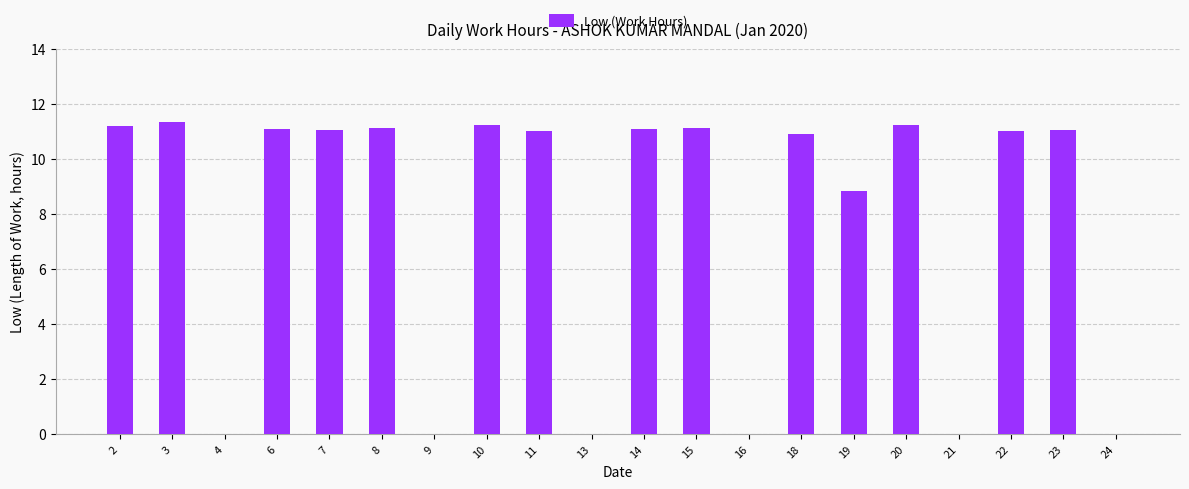

What is the change in value from 7 to 18?

-0.2